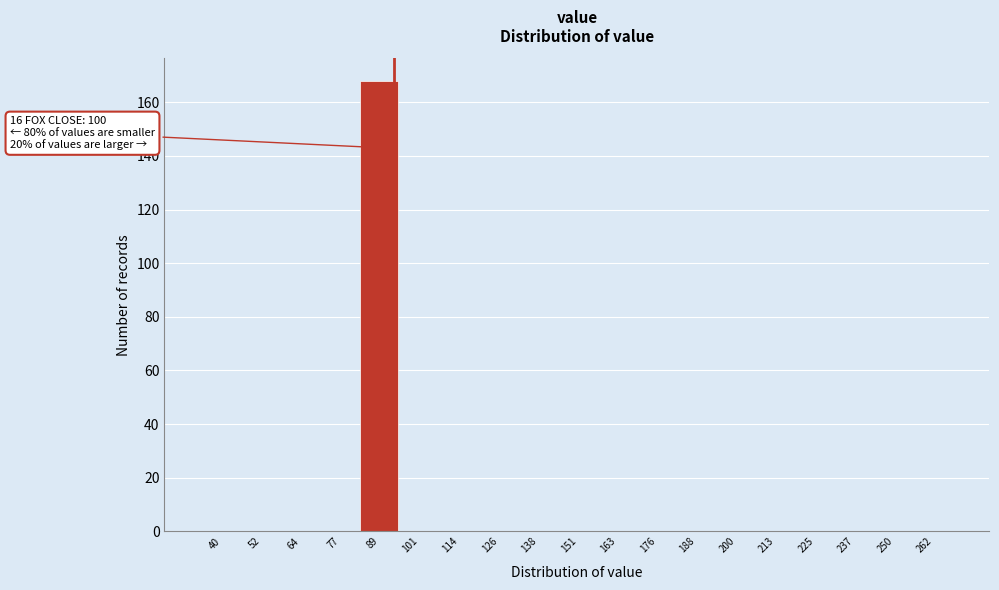

Reading left to right, list all the values displayed in this chart.

40=0	52=0	64=0	77=0	89=168	101=0	114=0	126=0	138=0	151=0	163=0	176=0	188=0	200=0	213=0	225=0	237=0	250=0	262=0